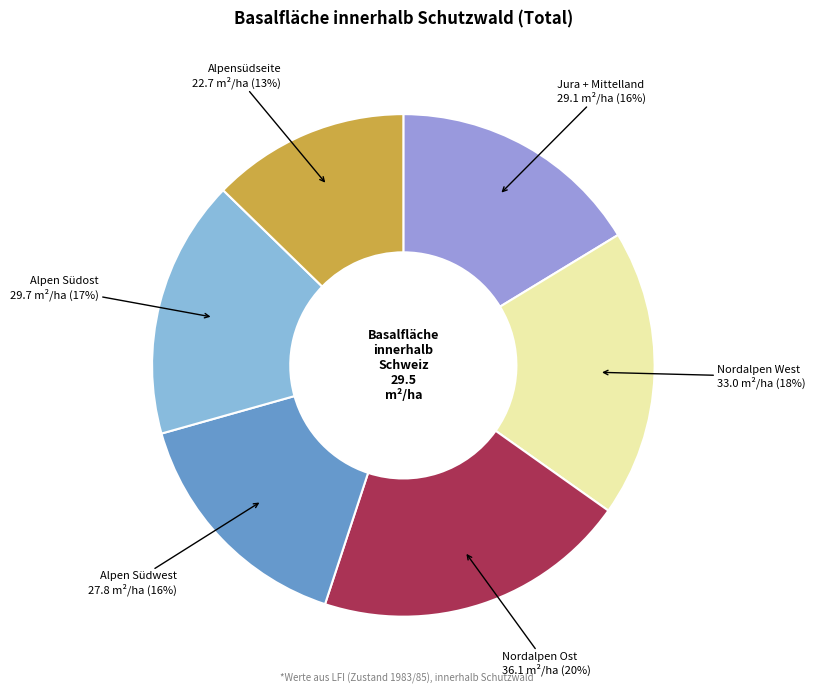

What is the largest slice in the pie chart?

Nordalpen Ost